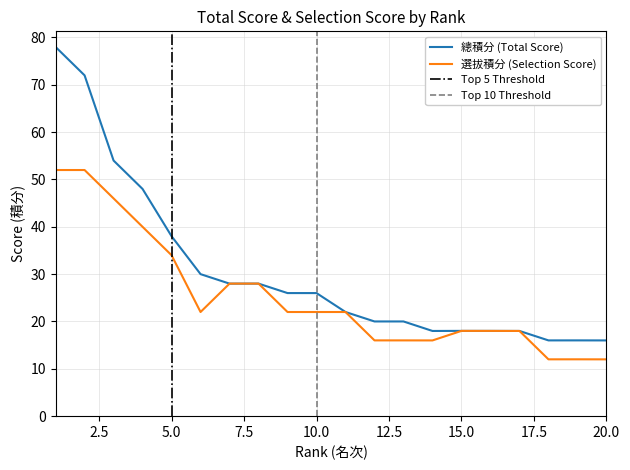

Reading right to left, what are all the values shown in this chart?

總積分: 16.0	16.0	16.0	18.0	18.0	18.0	18.0	20.0	20.0	22.0	26.0	26.0	28.0	28.0	30.0	38.0	48.0	54.0	72.0	78.0
選拔積分: 12.0	12.0	12.0	18.0	18.0	18.0	16.0	16.0	16.0	22.0	22.0	22.0	28.0	28.0	22.0	34.0	40.0	46.0	52.0	52.0